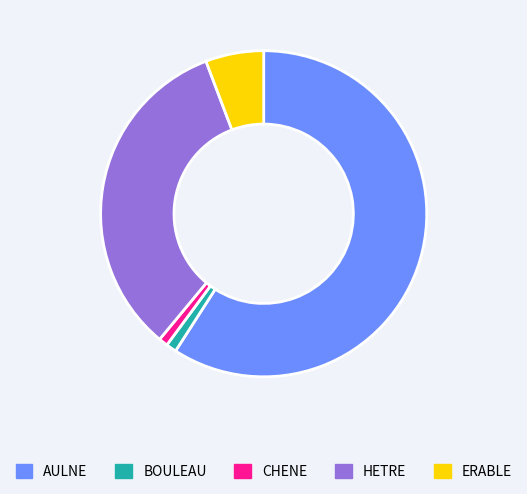

Between HETRE and BOULEAU, which is larger?

HETRE